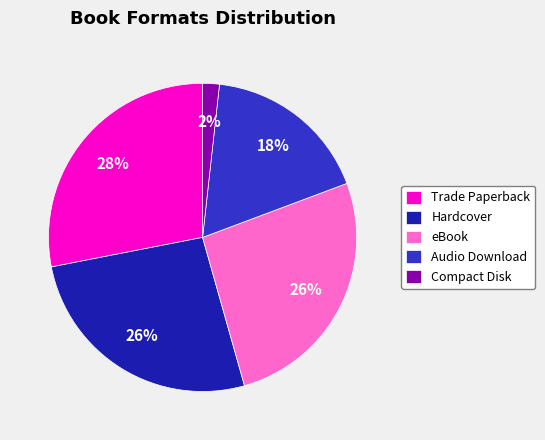

Count the number of slices in the pie.

5